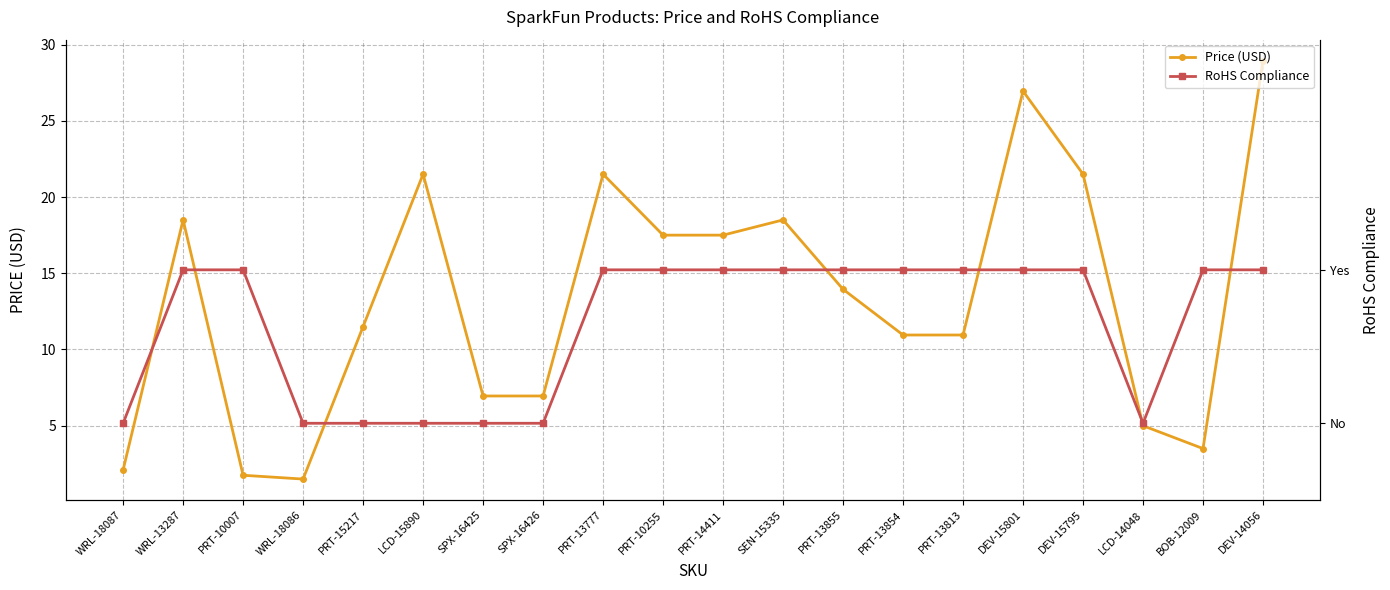

The Price (USD) series shows 21.5 at LCD-15890. True or false?

True